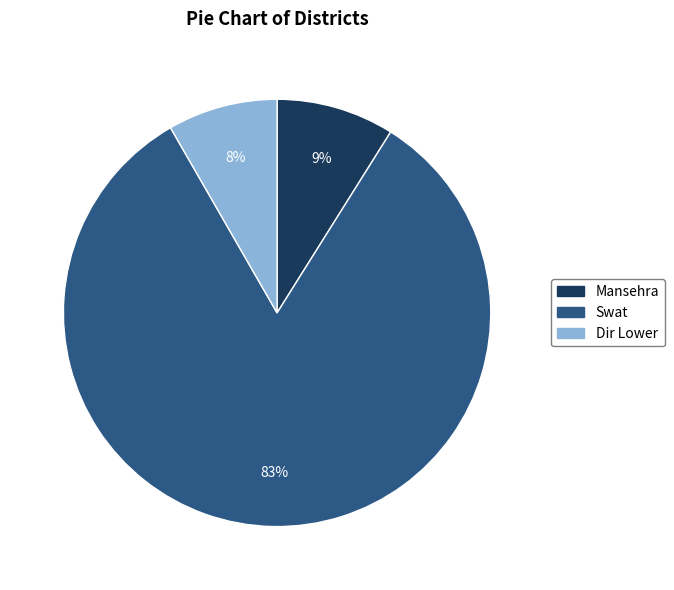

Rank the categories by value from highest to lowest.

Swat, Mansehra, Dir Lower